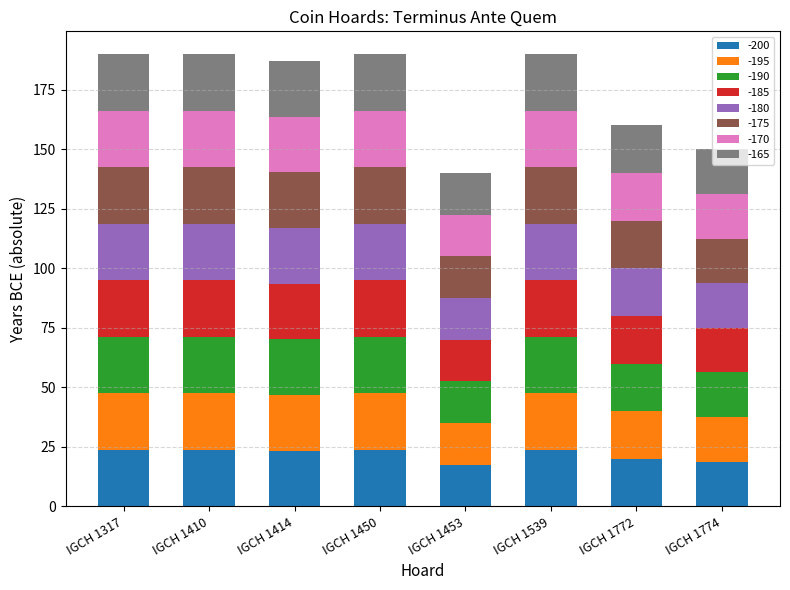

The -200 series shows 6.8 at IGCH 1774. True or false?

False